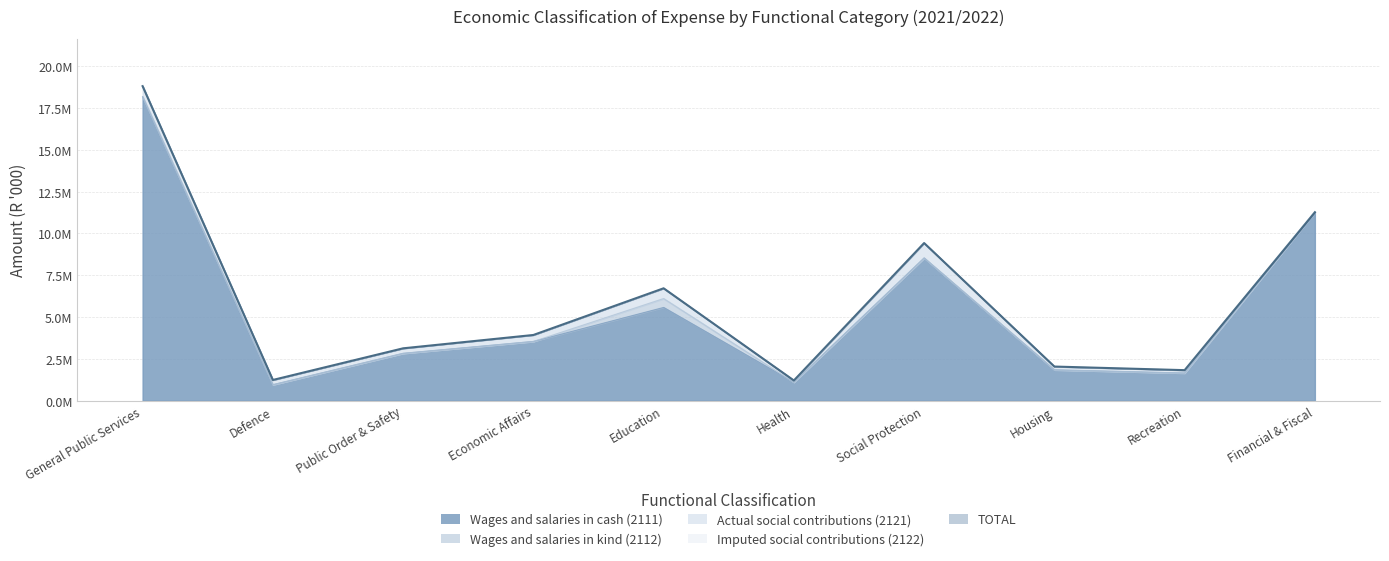

What is the total value across all series at Education?

13442134